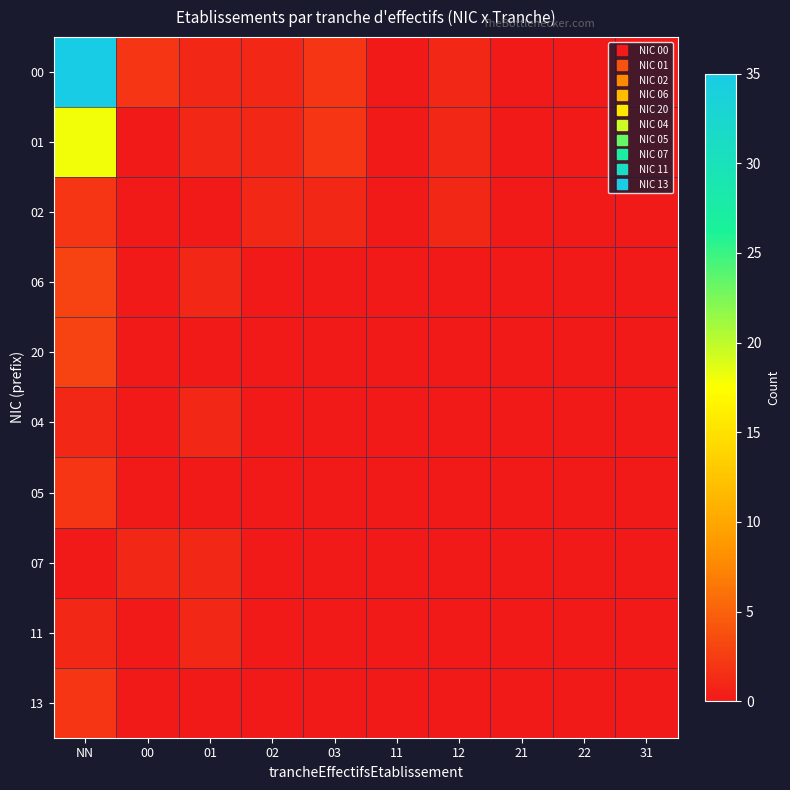

Reading left to right, transcribe all the data shown in this chart.

00: NN=35	00=2	01=1	02=1	03=2	11=0	12=1	21=0	22=0	31=0
01: NN=18	00=0	01=1	02=1	03=2	11=0	12=1	21=0	22=0	31=0
02: NN=2	00=0	01=0	02=1	03=1	11=0	12=1	21=0	22=0	31=0
06: NN=3	00=0	01=1	02=0	03=0	11=0	12=0	21=0	22=0	31=0
20: NN=3	00=0	01=0	02=0	03=0	11=0	12=0	21=0	22=0	31=0
04: NN=1	00=0	01=1	02=0	03=0	11=0	12=0	21=0	22=0	31=0
05: NN=2	00=0	01=0	02=0	03=0	11=0	12=0	21=0	22=0	31=0
07: NN=0	00=1	01=1	02=0	03=0	11=0	12=0	21=0	22=0	31=0
11: NN=1	00=0	01=1	02=0	03=0	11=0	12=0	21=0	22=0	31=0
13: NN=2	00=0	01=0	02=0	03=0	11=0	12=0	21=0	22=0	31=0